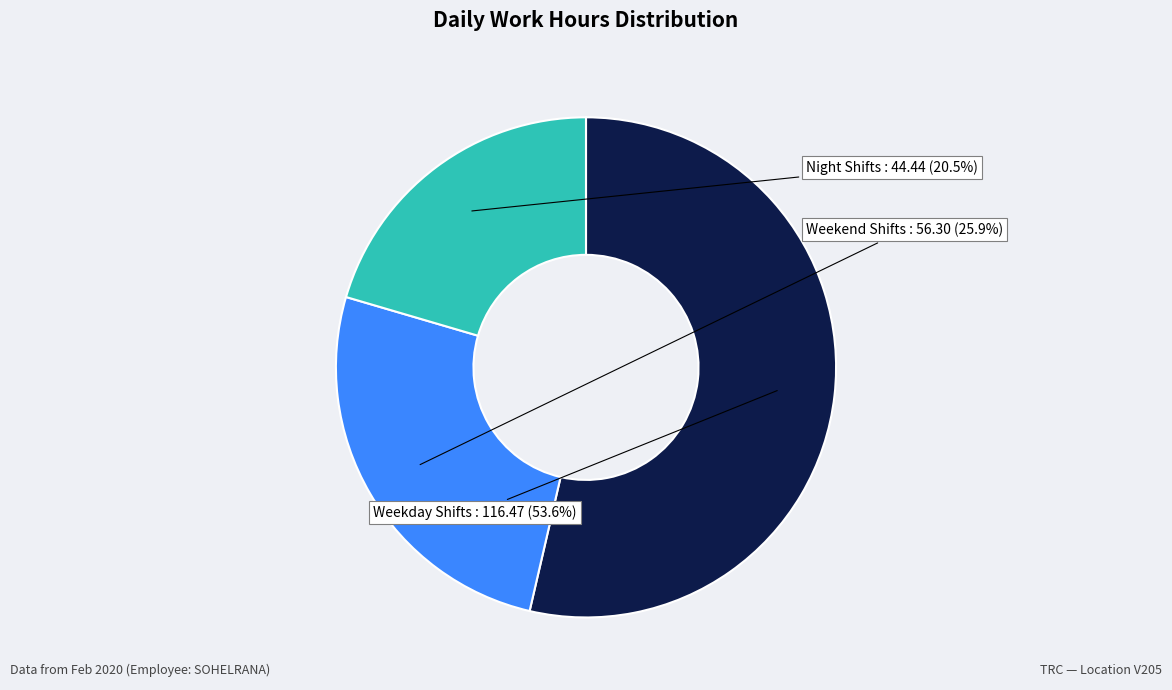

What percentage do Weekday Shifts and Weekend Shifts together represent?

79.5%